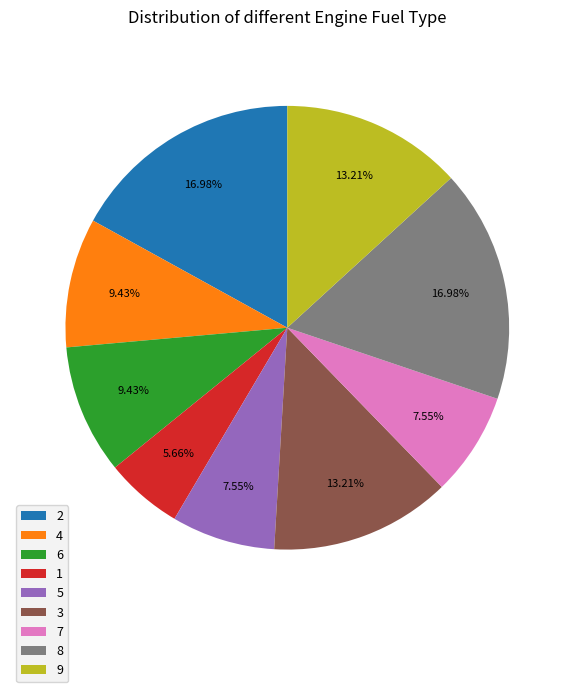

How many slices are in this pie chart?

9